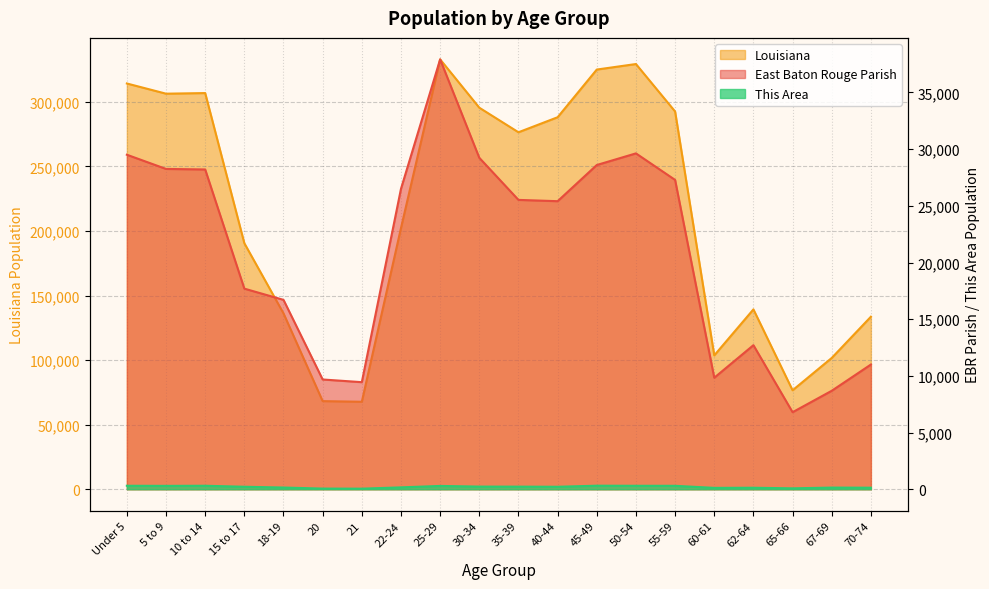

What is the approximate value of East Baton Rouge Parish at 45-49?

28600